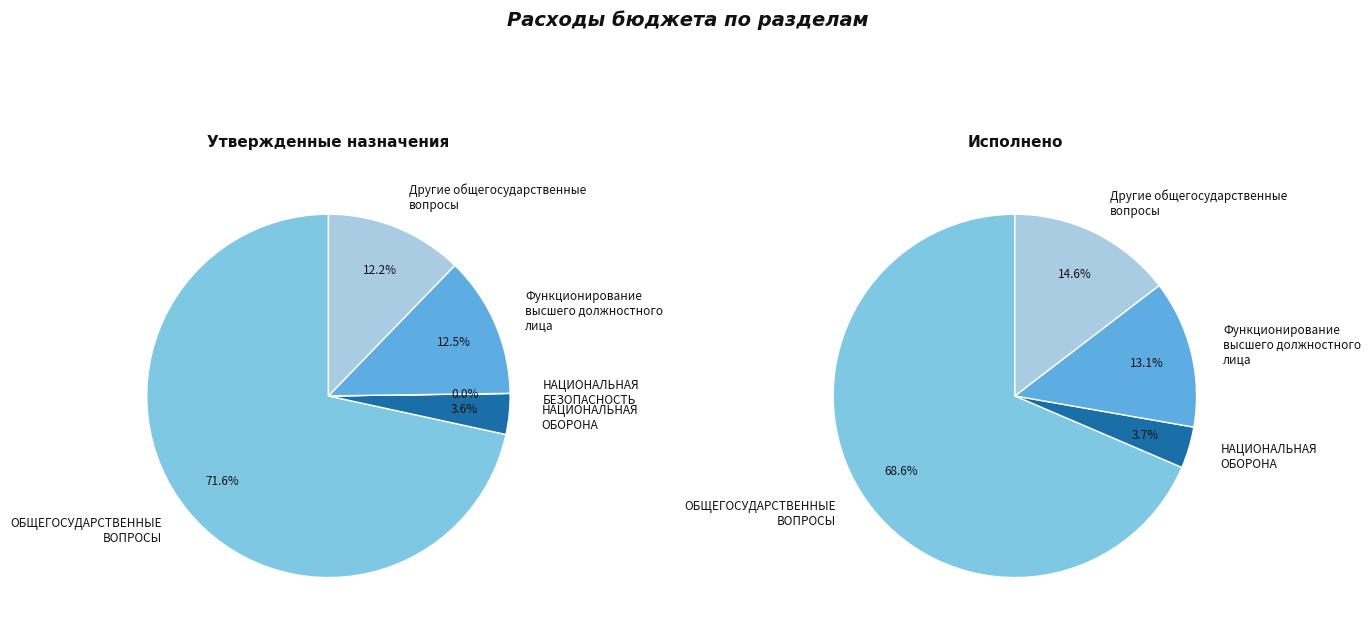

What is the largest slice in the pie chart?

ОБЩЕГОСУДАРСТВЕННЫЕ
ВОПРОСЫ